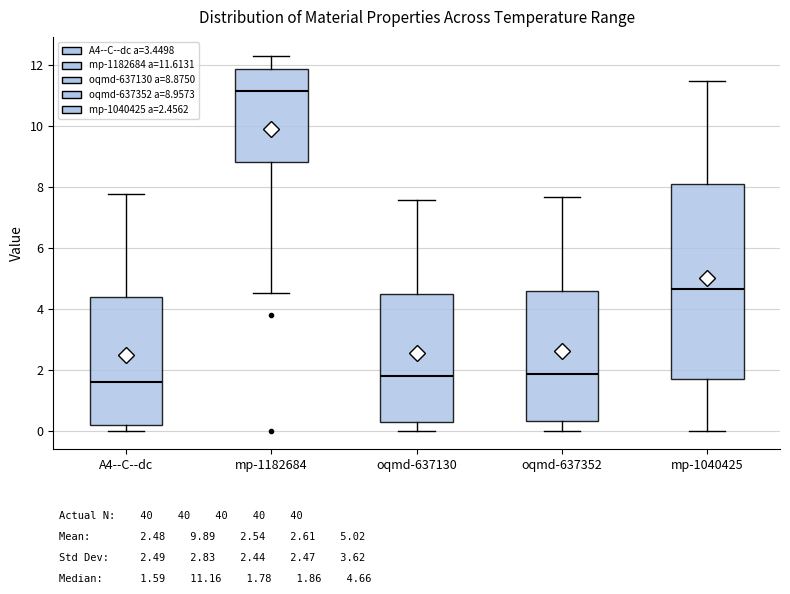

Which box is the tallest, from its lower edge to its upper edge?

mp-1040425